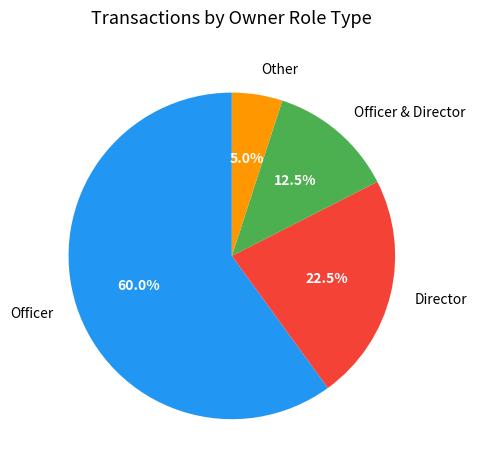

Does Other account for over 50% of the chart?

No